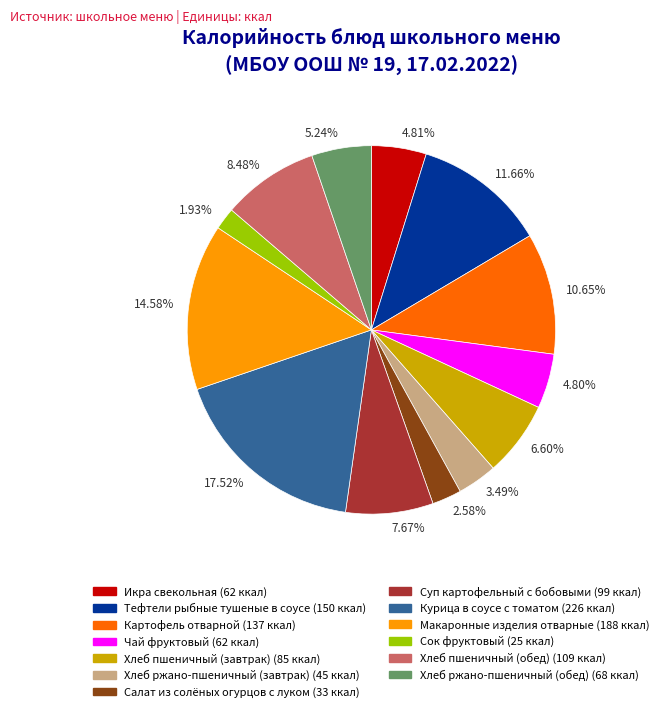

Do Икра свекольная and Картофель отварной together represent more than half of the pie?

No